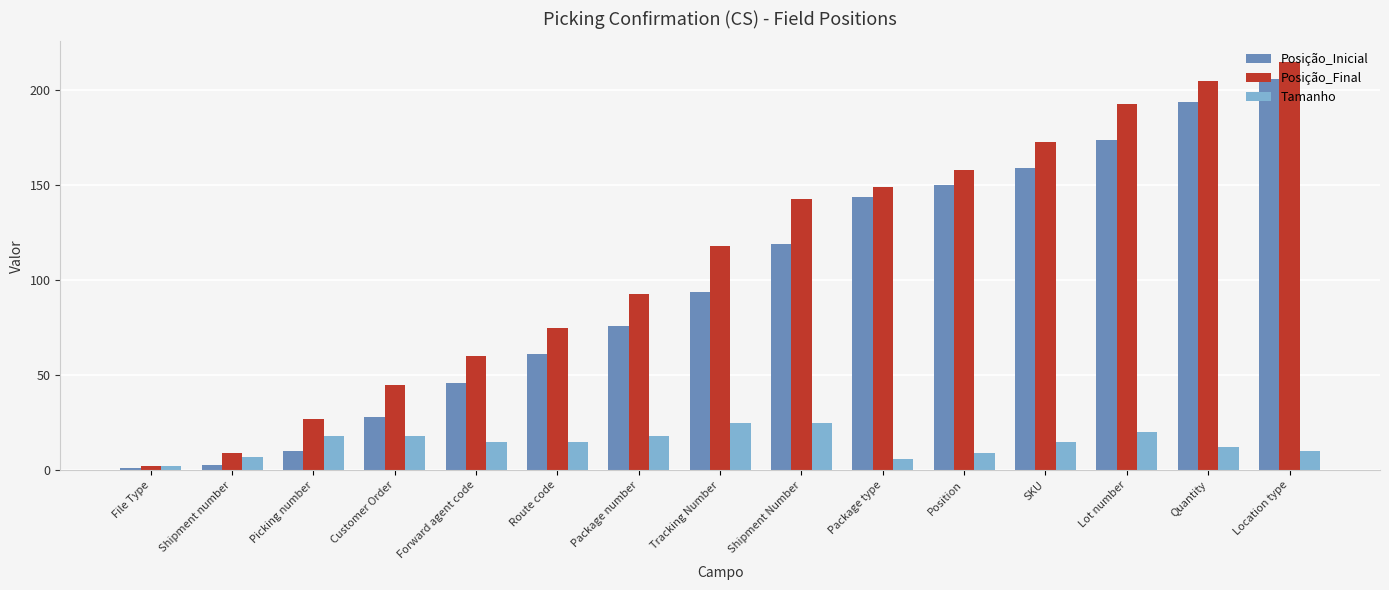

What is the label of the 13th bar from the right?

Picking number